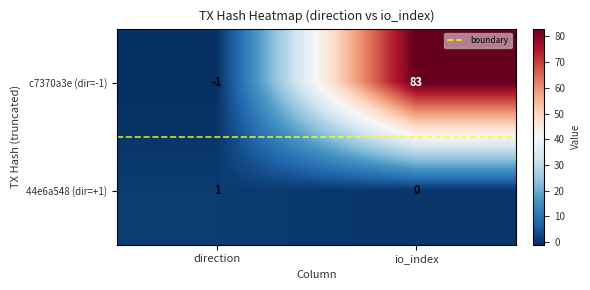

Rank the series by their maximum value, from highest to lowest.

c7370a3e (dir=-1), 44e6a548 (dir=+1)